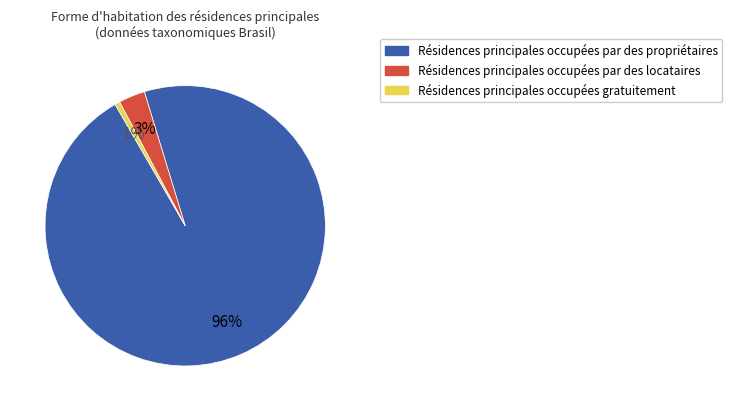

Is there a majority slice in this chart?

Yes